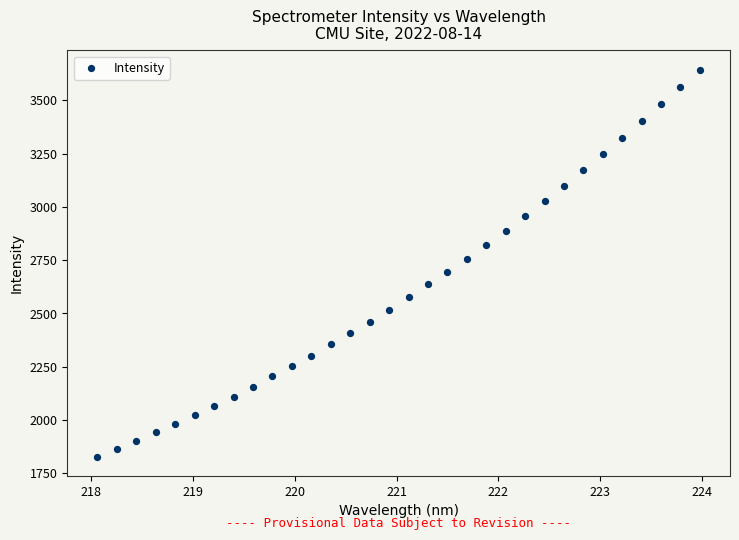

What is the range of X values (max minus min)?

5.9